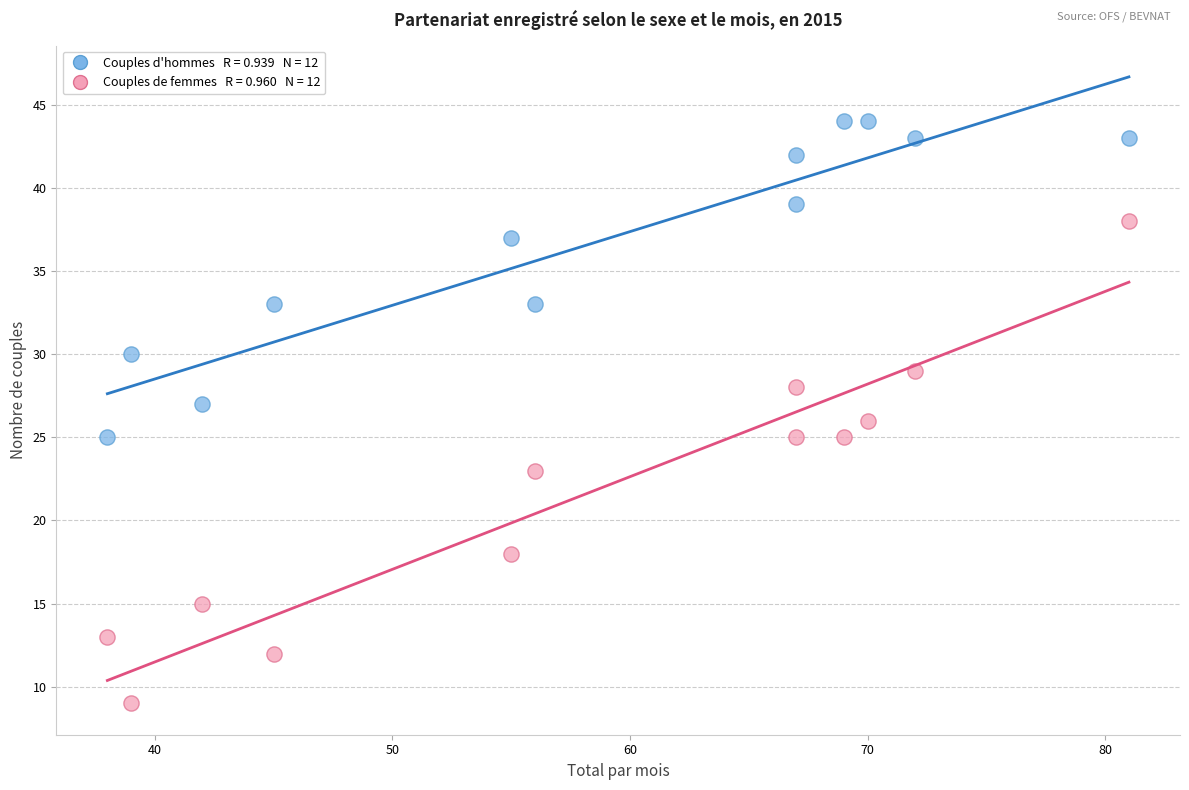

Across all data points, what is the range of Y values (max minus min)?

35